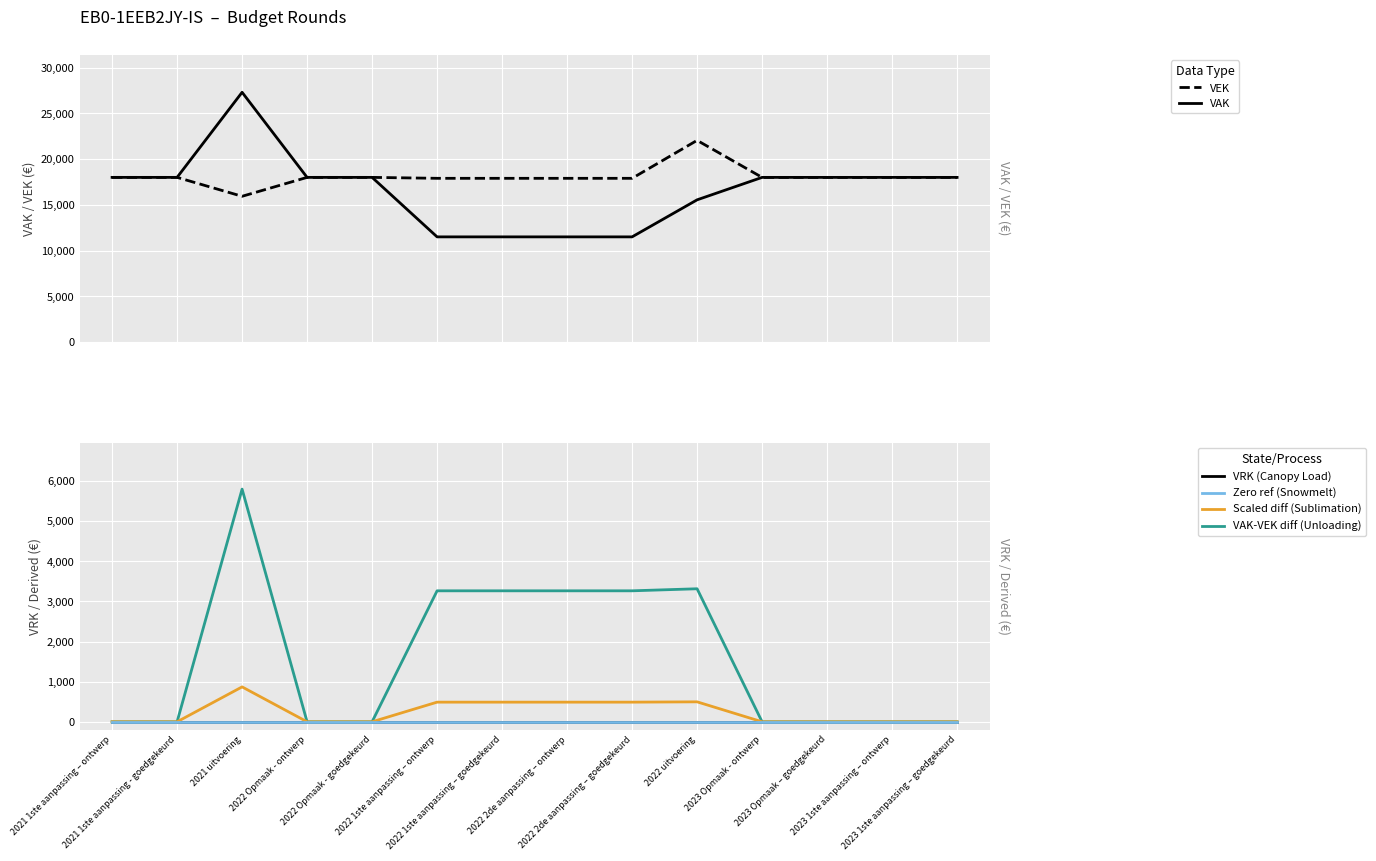

What are all the series names shown in the legend?

VAK, VEK, VRK (Canopy Load), VAK-VEK diff (Unloading), Scaled diff (Sublimation), Zero ref (Snowmelt)